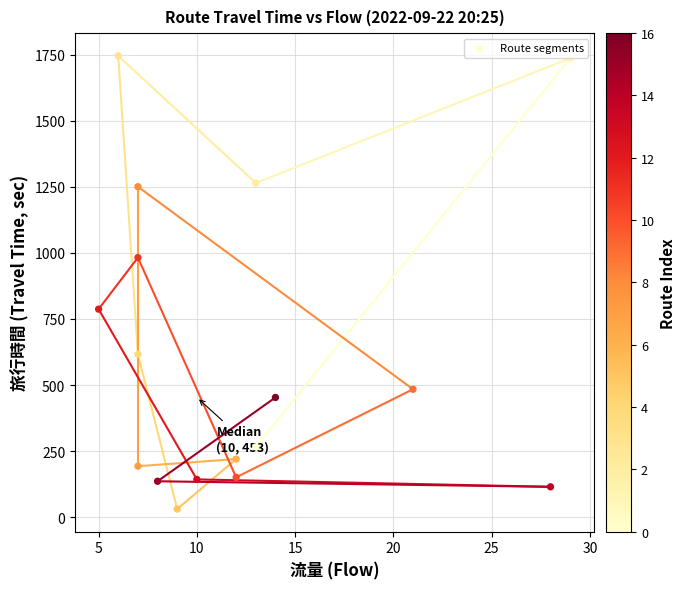

What is the range of Y values (max minus min)?

1714